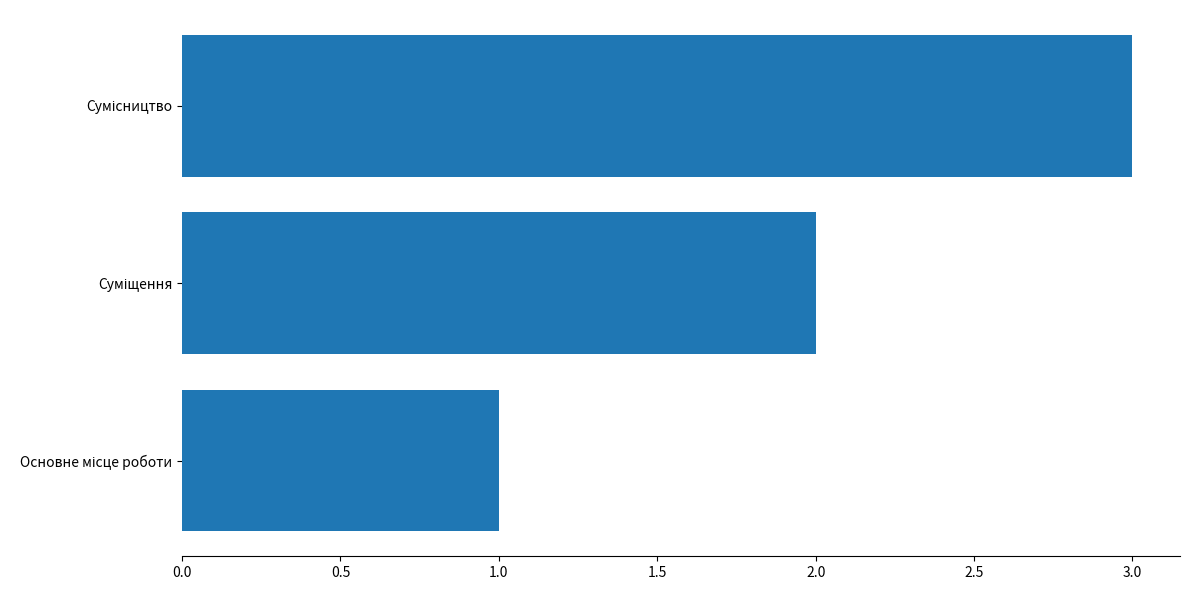

What is the sum of all values?

6